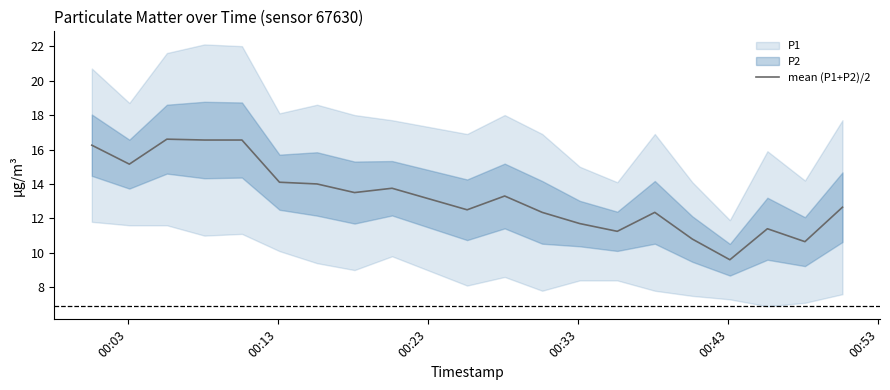

What is the minimum value for mean (P1+P2)/2?

9.6